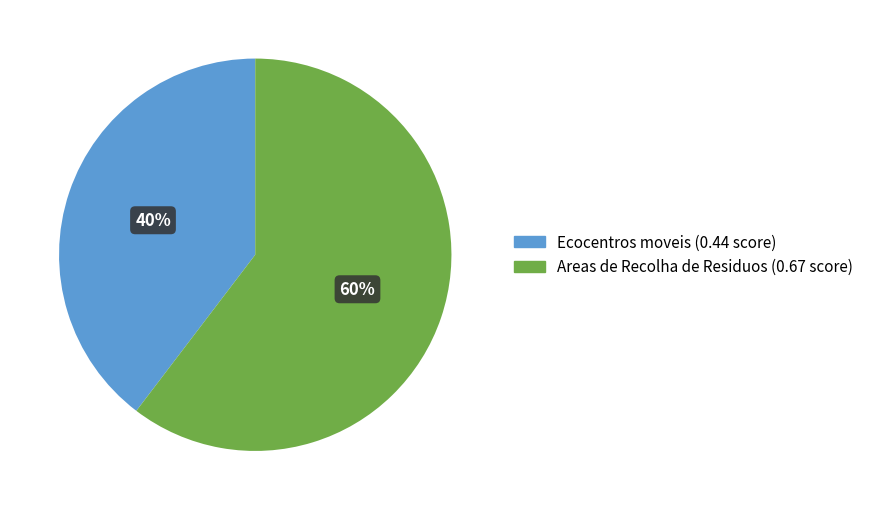

Which category accounts for the majority?

Areas de Recolha de Residuos